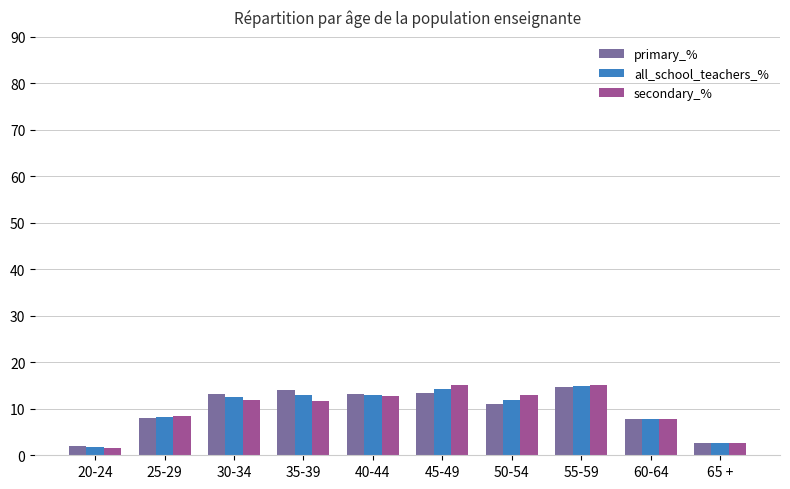

What is the difference between the highest and lowest values at 30-34?

1.3